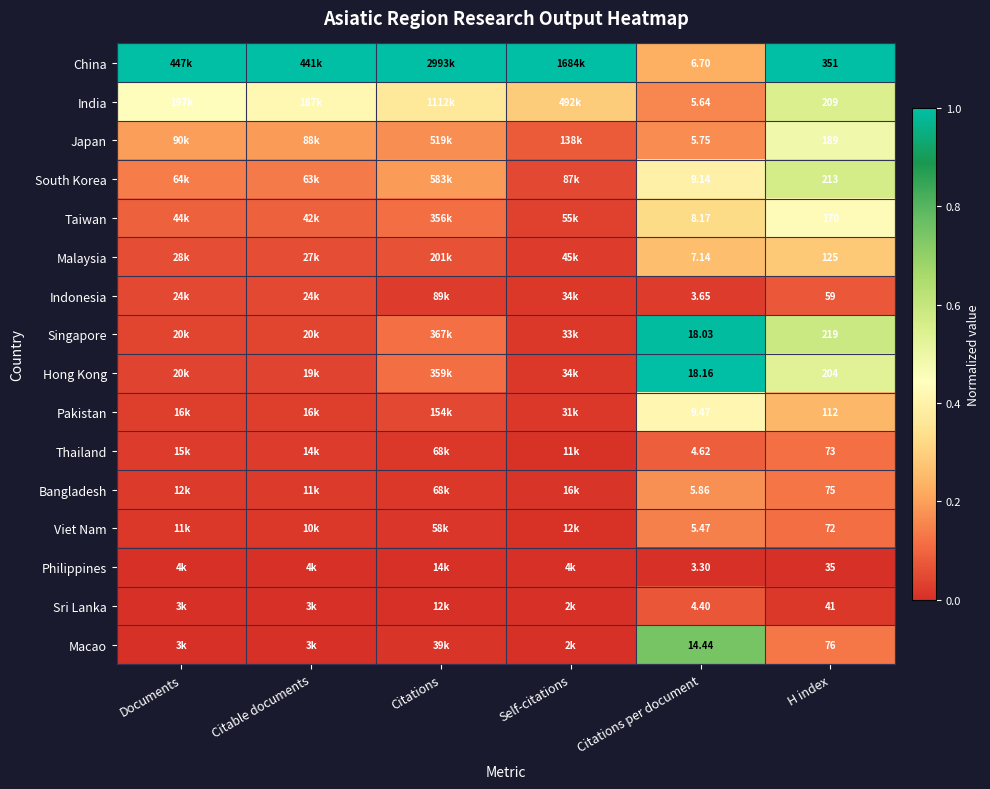

Which series changed the most between Citations per document and H index?

China